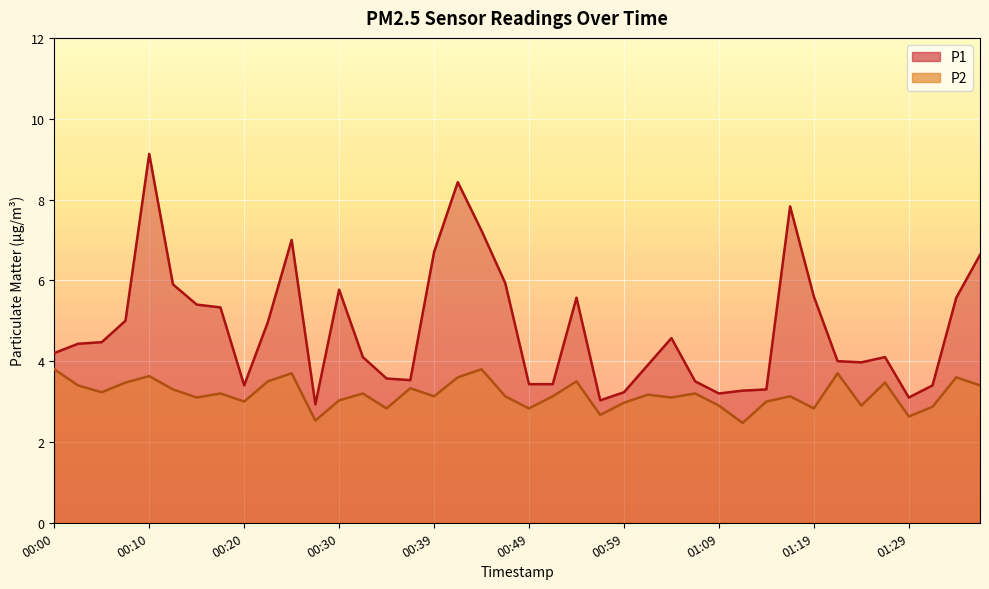

True or false: P2 has more than 0 interior local peaks.

True